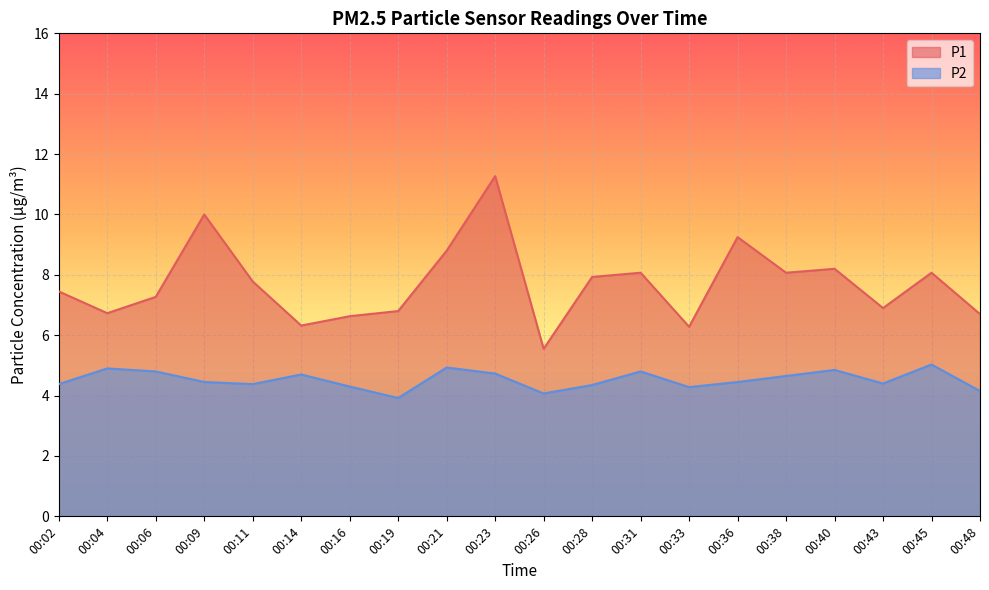

What are all the series names shown in the legend?

P1, P2